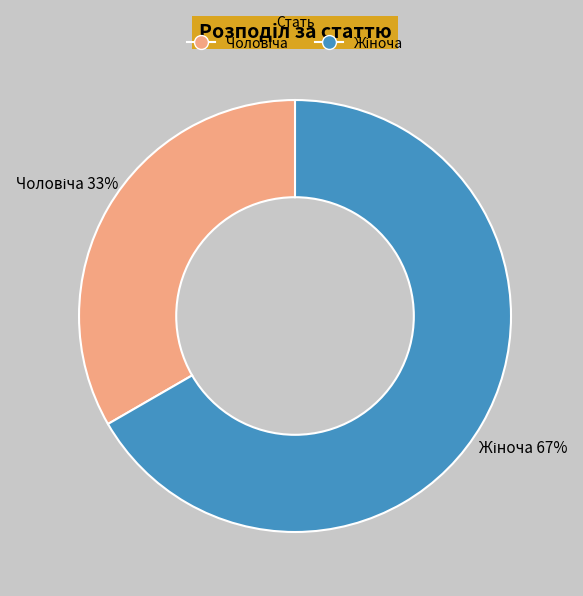

Does any single category account for the majority?

Yes